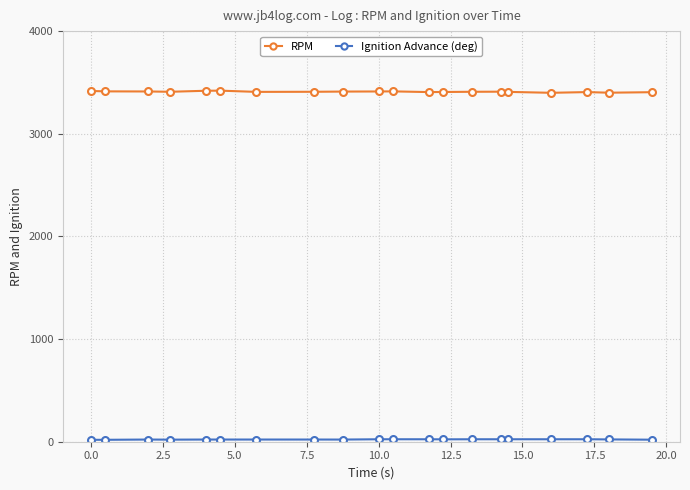

Which series has the largest total across all categories?

RPM